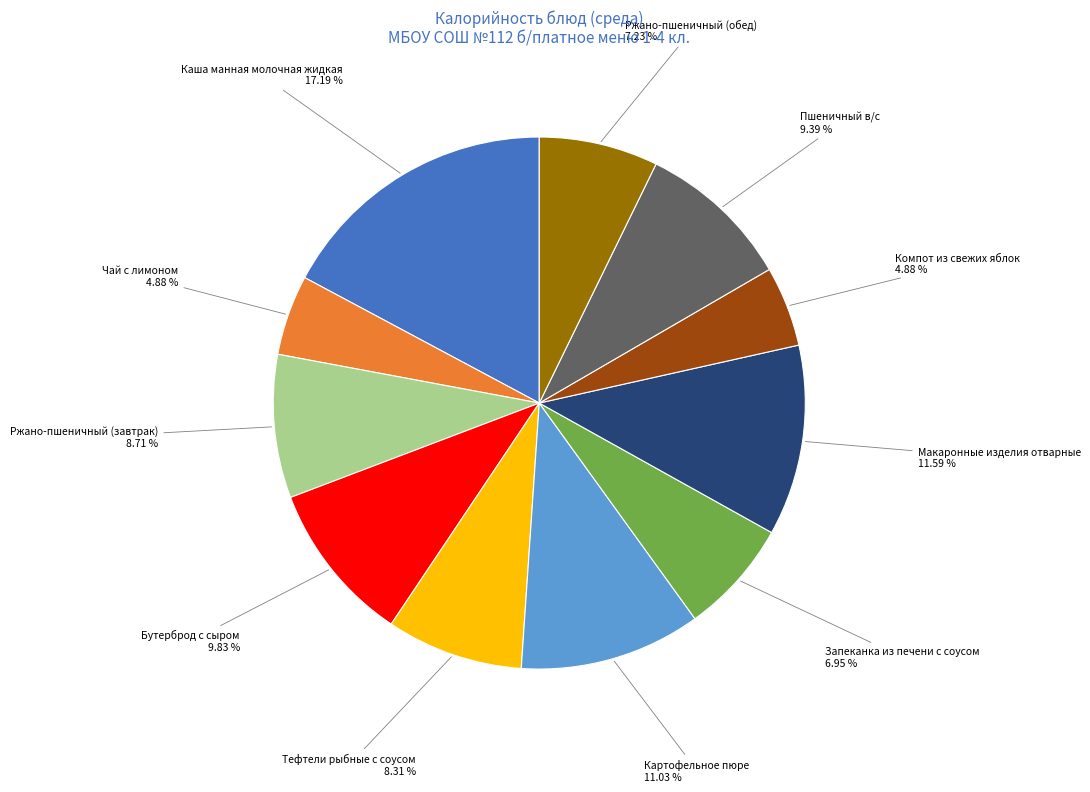

Count the number of slices in the pie.

11